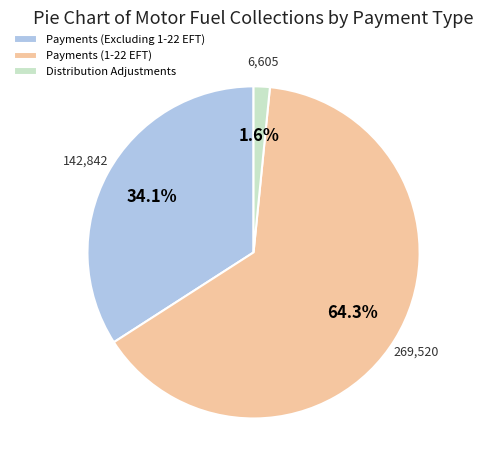

Between Payments (Excluding 1-22 EFT) and Payments (1-22 EFT), which is larger?

Payments (1-22 EFT)